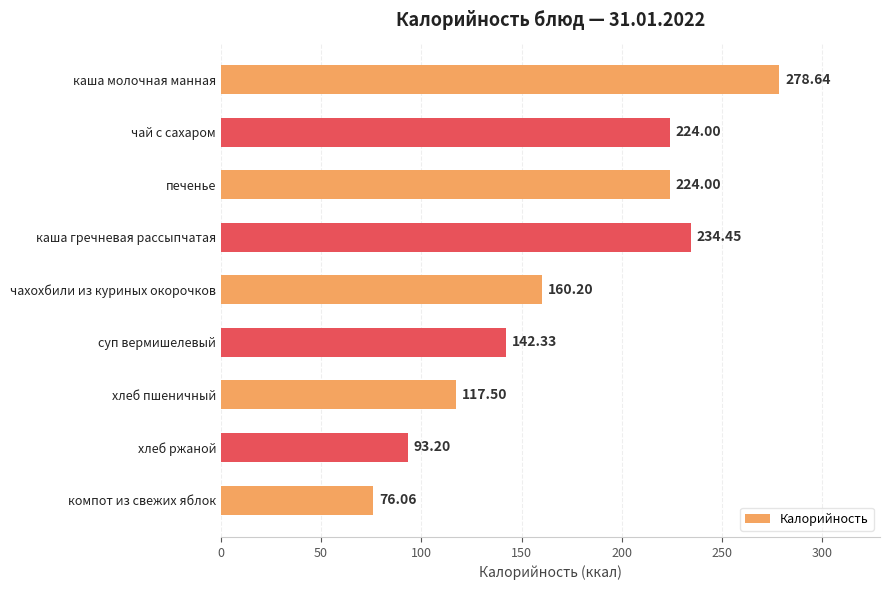

What is the change in value from суп вермишелевый to хлеб пшеничный?

-24.8